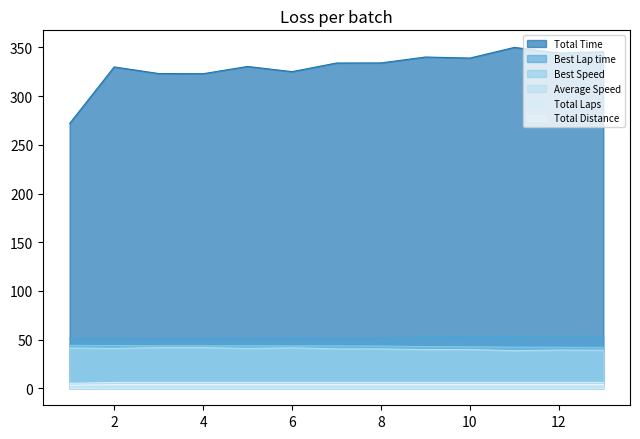

True or false: Best Speed and Total Time intersect in this chart.

False